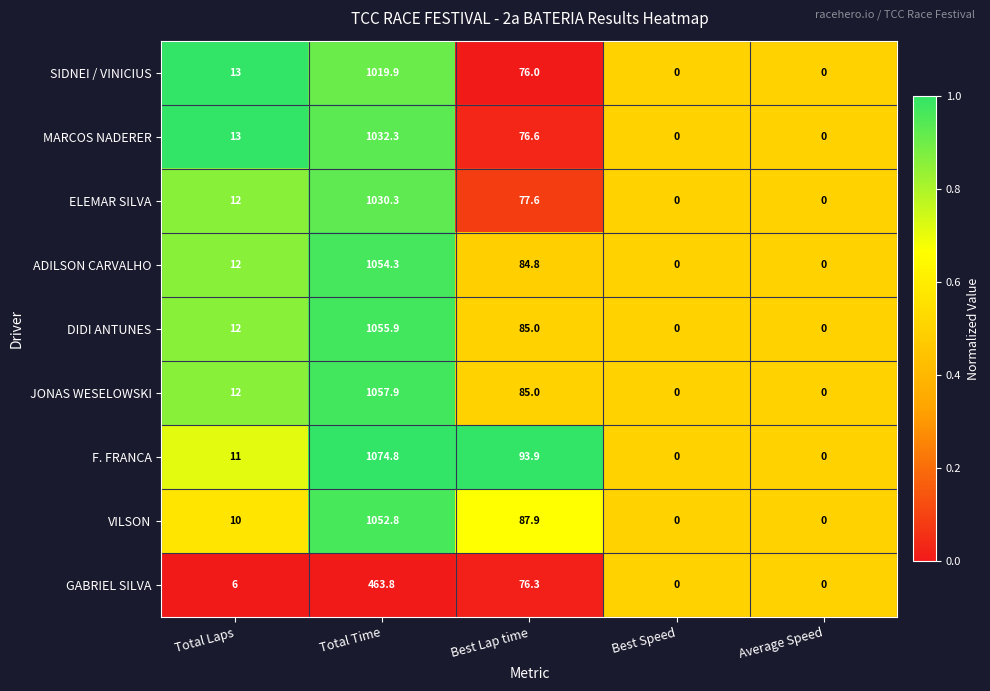

Which series has the largest total across all categories?

F. FRANCA